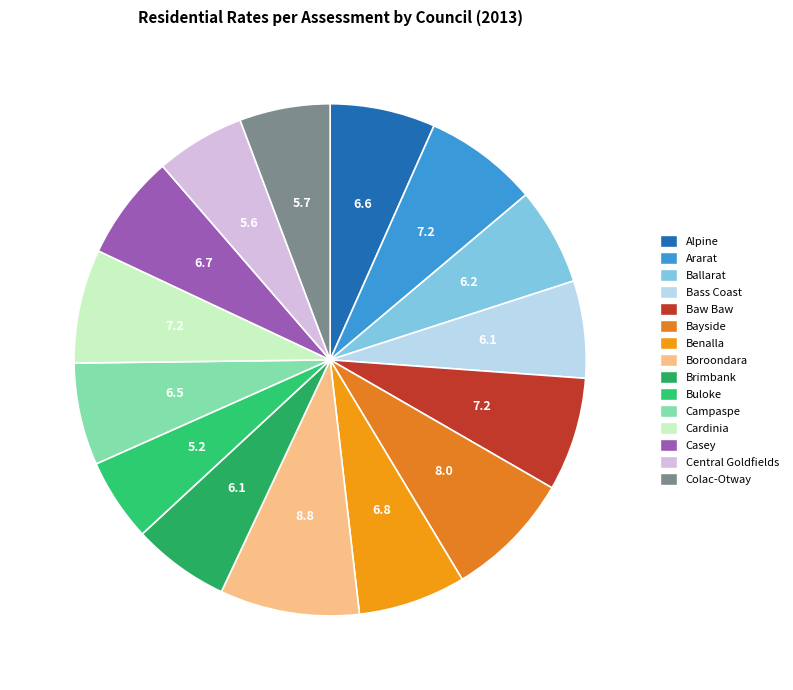

What is the largest slice in the pie chart?

Boroondara